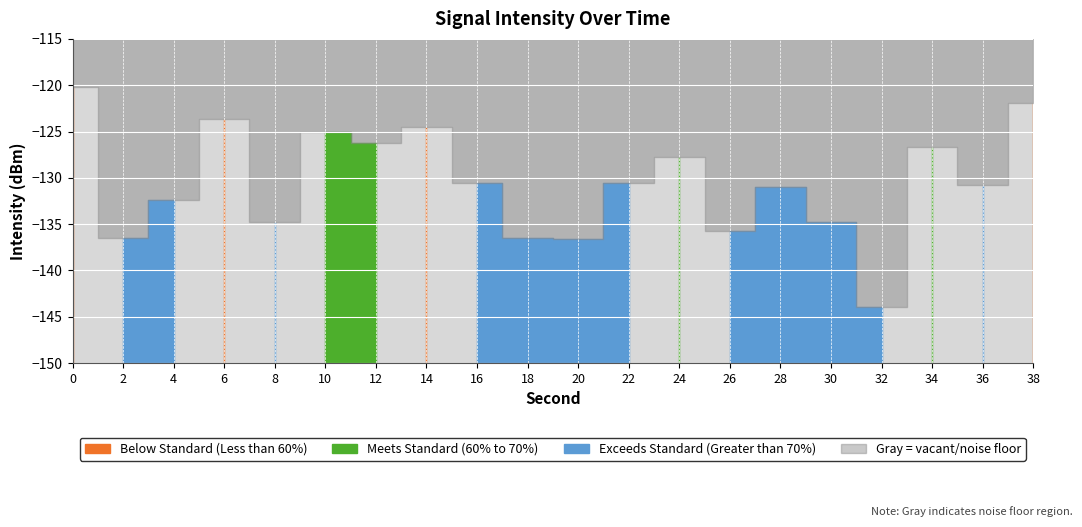

List the labels in order of value, smallest first.

16, 10, 9, 1, 13, 4, 15, 2, 14, 18, 11, 8, 12, 17, 6, 5, 7, 3, 19, 0